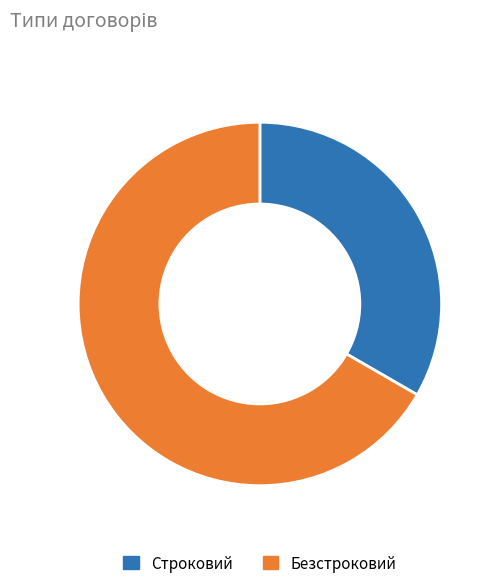

Rank the categories by value from lowest to highest.

Строковий, Безстроковий